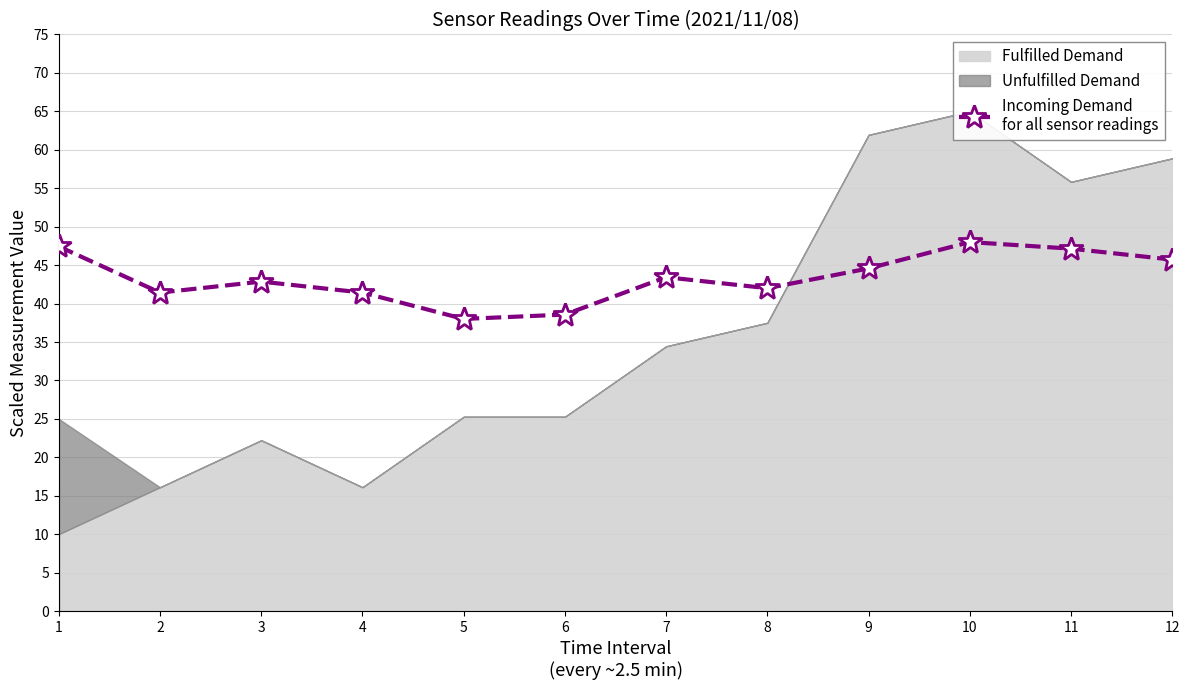

True or false: there are more than 2 points higher than both neighbors.

True